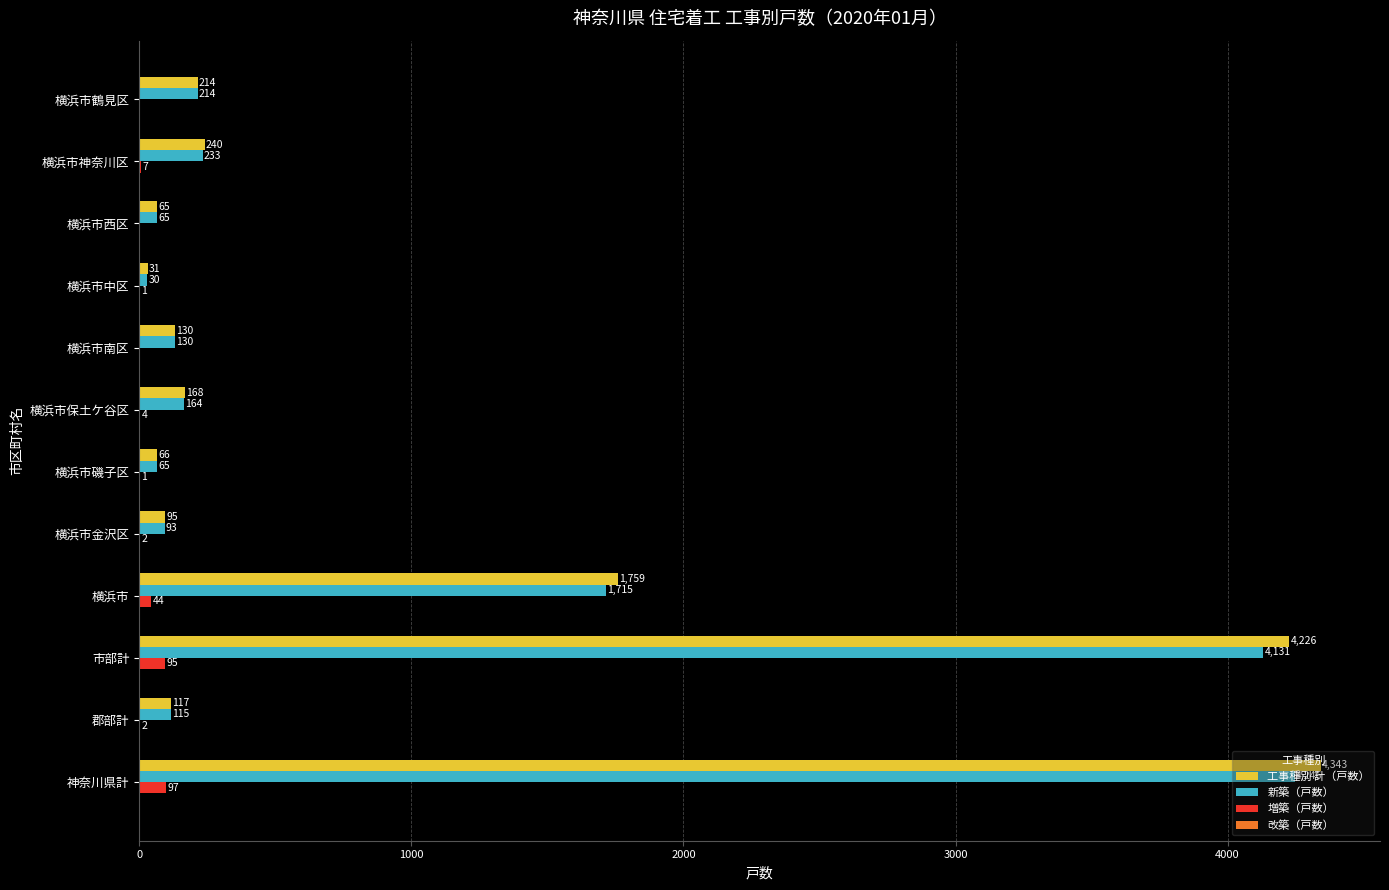

What is the sum of all 新築（戸数） values?

11201